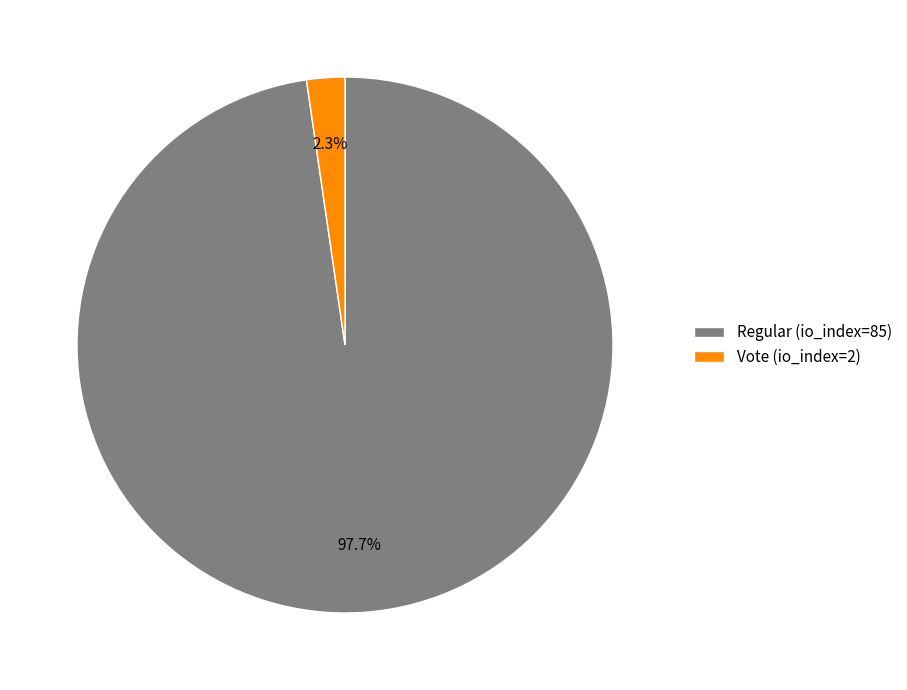

Which has a higher value, Vote (io_index=2) or Regular (io_index=85)?

Regular (io_index=85)